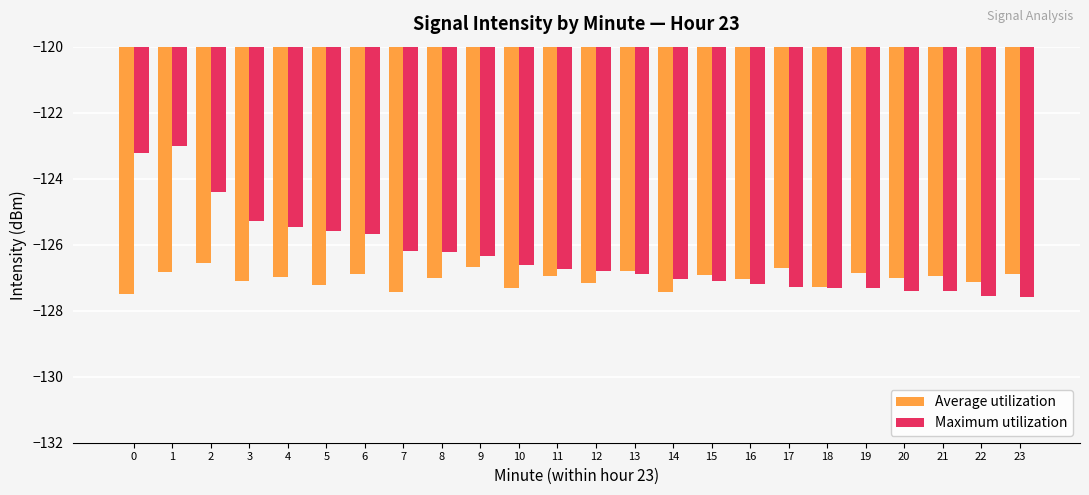

Is the value of Maximum utilization at 6 greater than the value of Average utilization at 13?

Yes